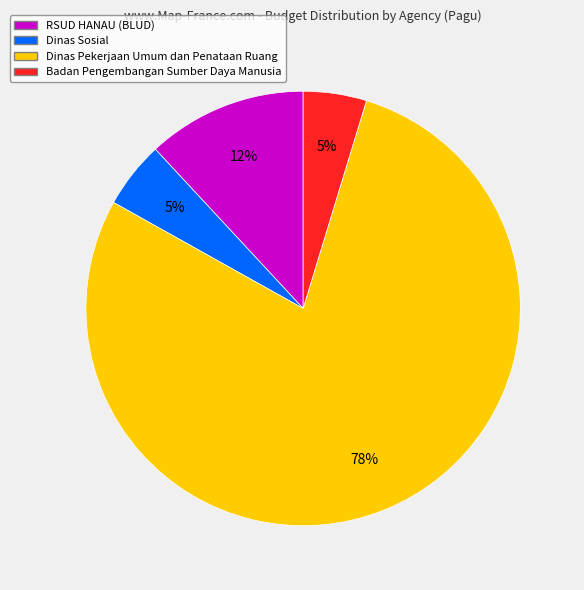

Does any single category account for the majority?

Yes